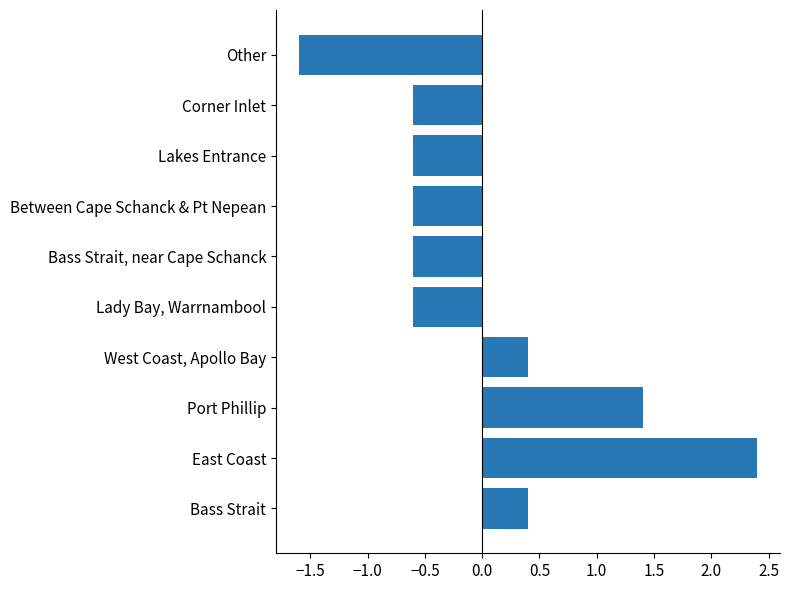

Between Other and Bass Strait, which is larger?

Bass Strait